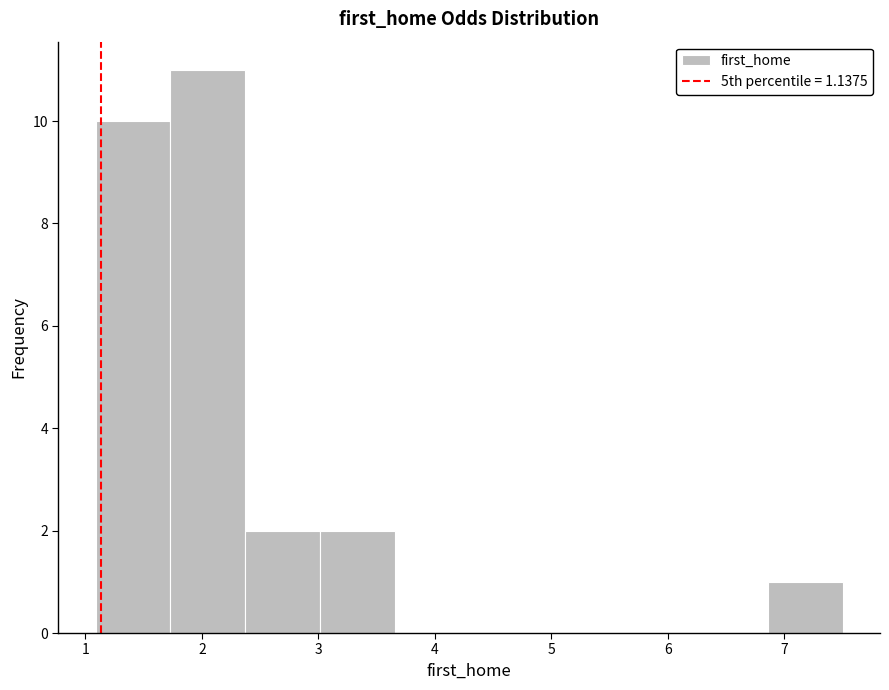

Which range on the x-axis has the tallest bar?

1.7 to 2.4